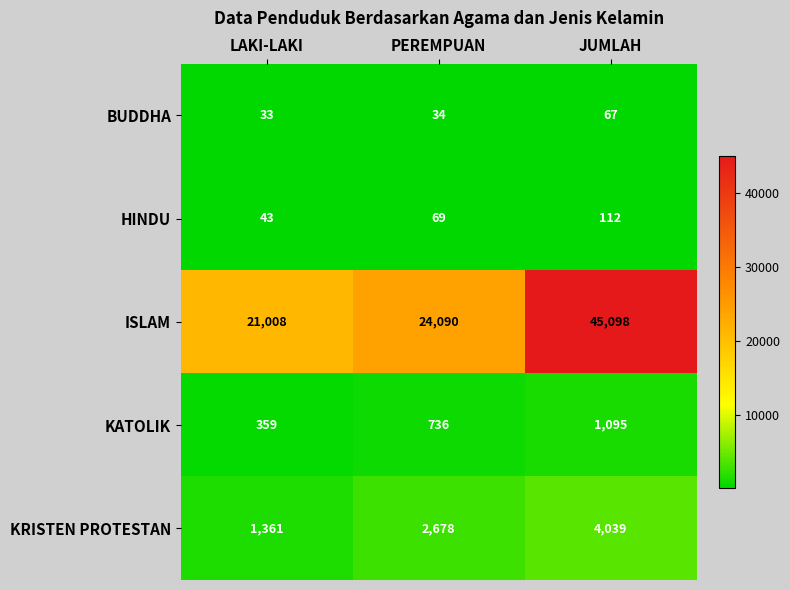

At LAKI-LAKI, list the series in order from largest to smallest.

ISLAM, KRISTEN PROTESTAN, KATOLIK, HINDU, BUDDHA